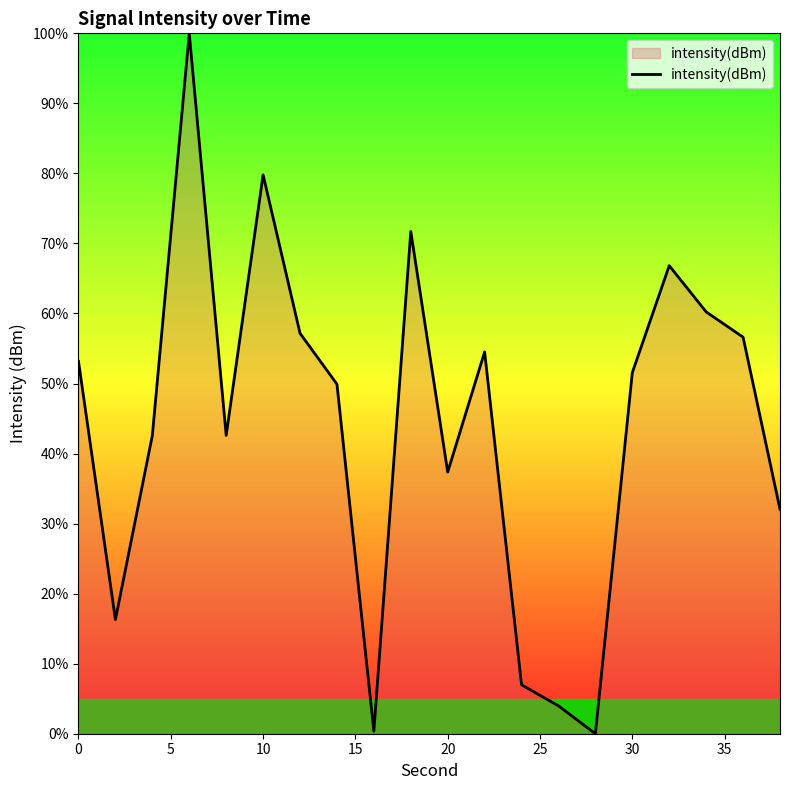

How many values exceed 51?

10